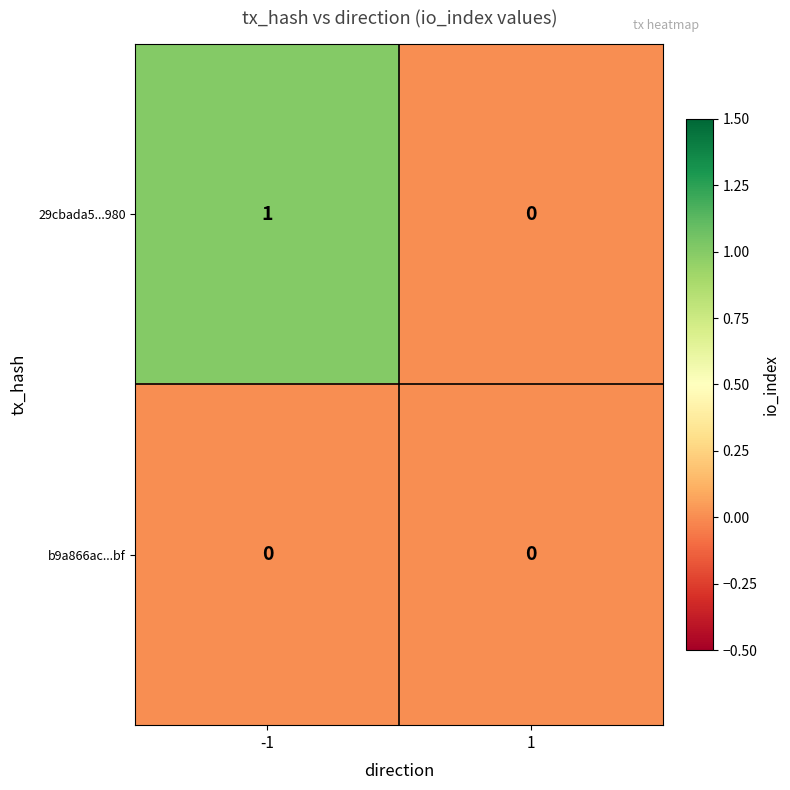

List the series in order of their overall mean, lowest first.

b9a866ac...bf, 29cbada5...980